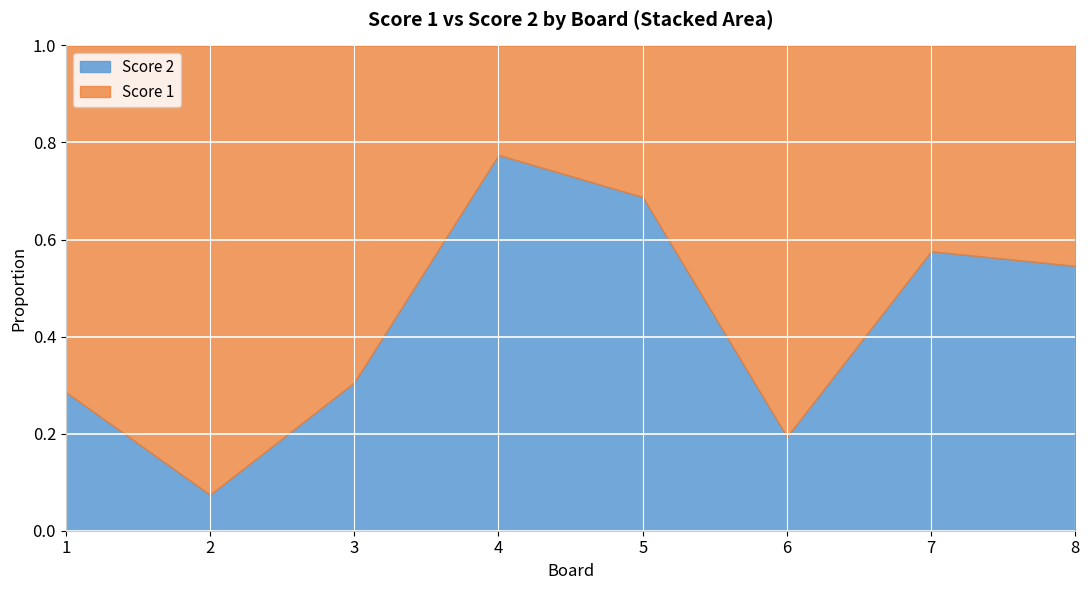

True or false: Score 2 has a value of 0.3 at 3.

True